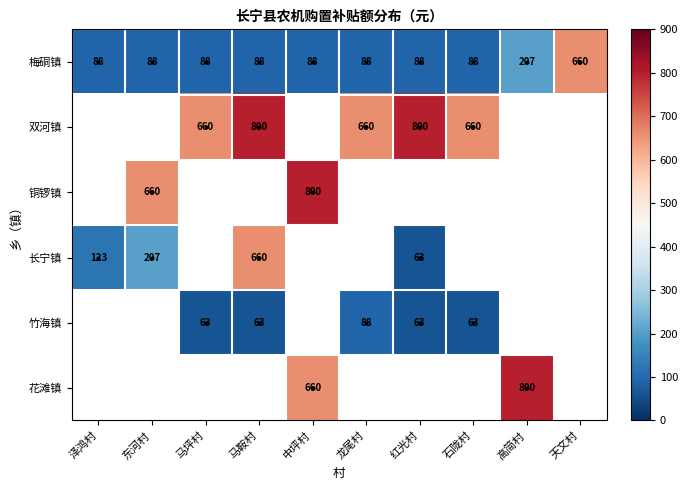

The value of 梅硐镇 at 天文村 is 660. True or false?

True